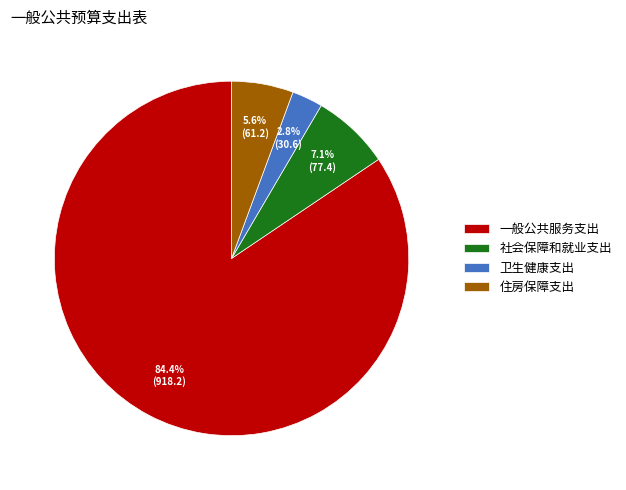

What percentage is the 住房保障支出 slice, to the nearest percent?

6%